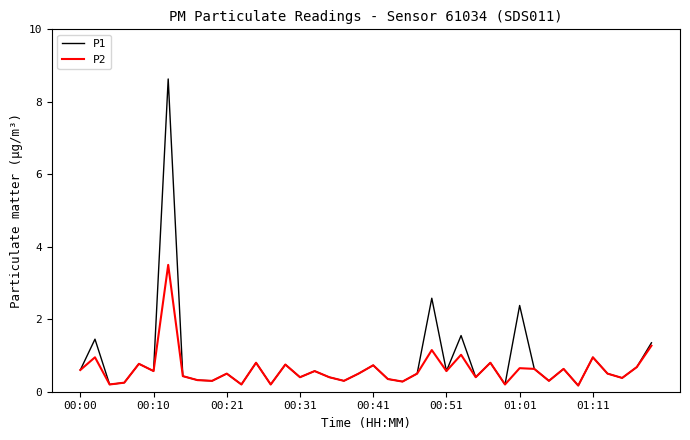

List the series in order of their peak value, highest first.

P1, P2